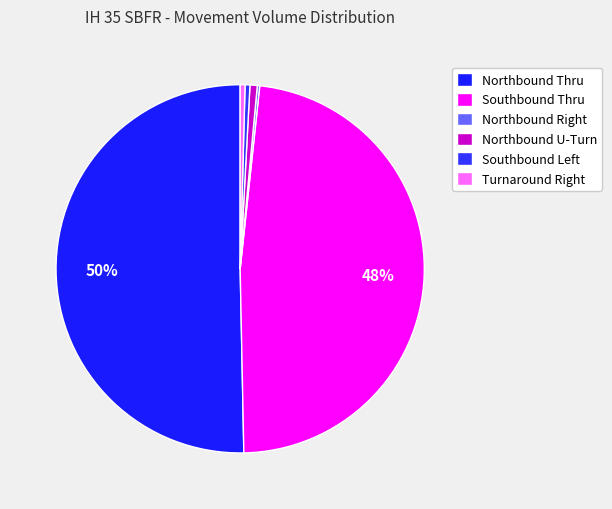

What is the smallest slice in the pie chart?

Northbound Right